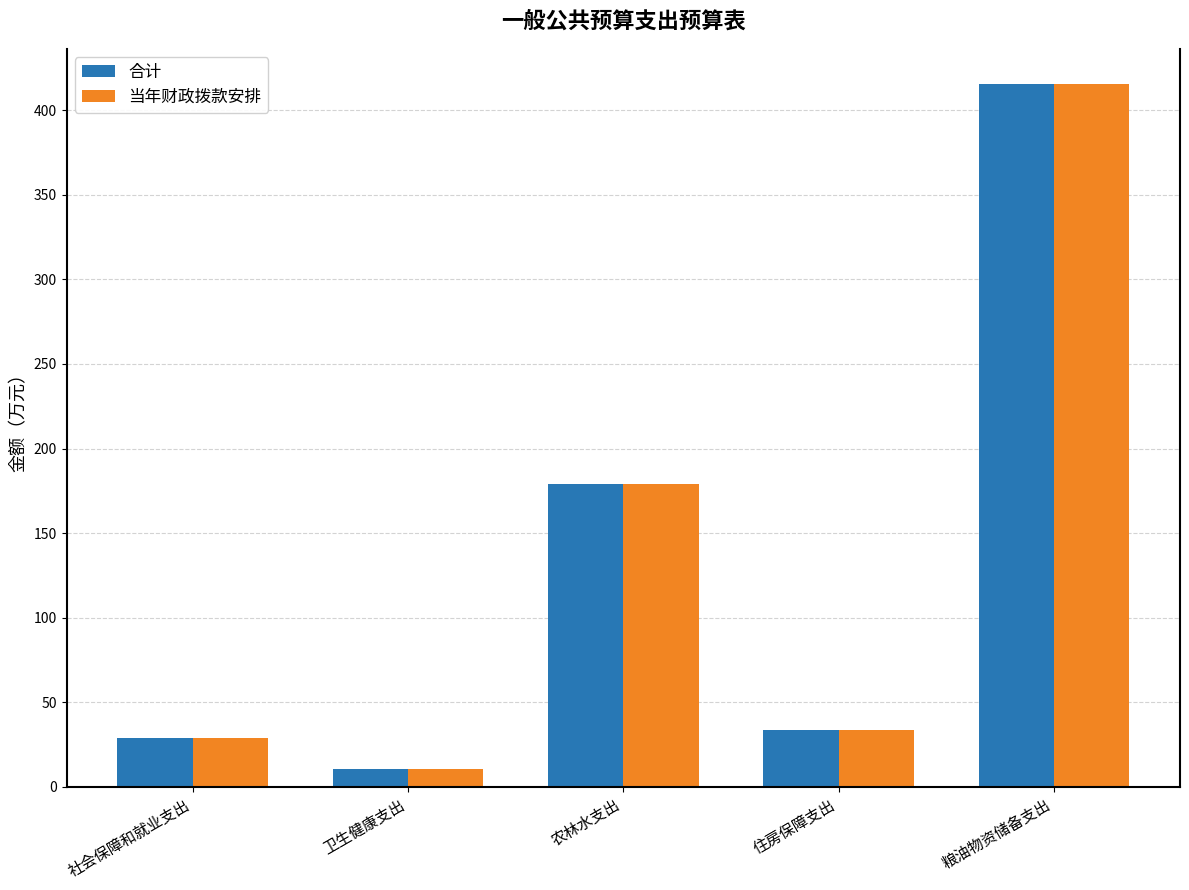

The 合计 series shows 29.1 at 社会保障和就业支出. True or false?

True